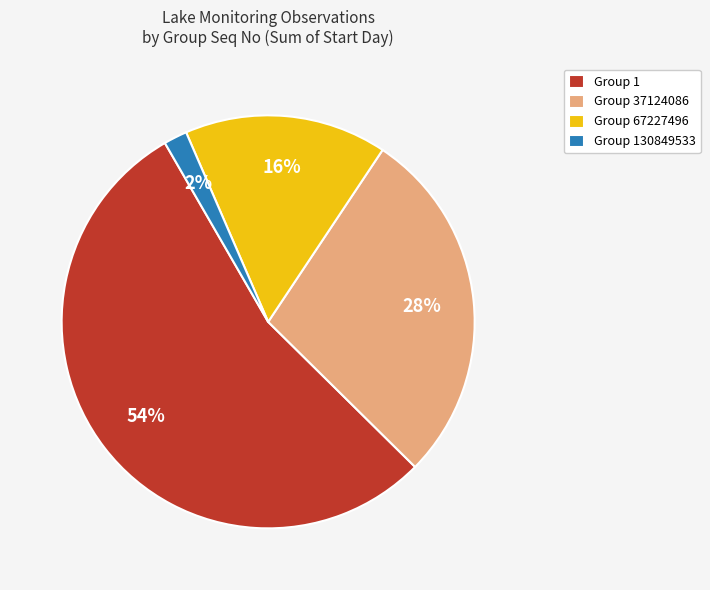

True or false: Group 67227496 accounts for 16% of the total.

True